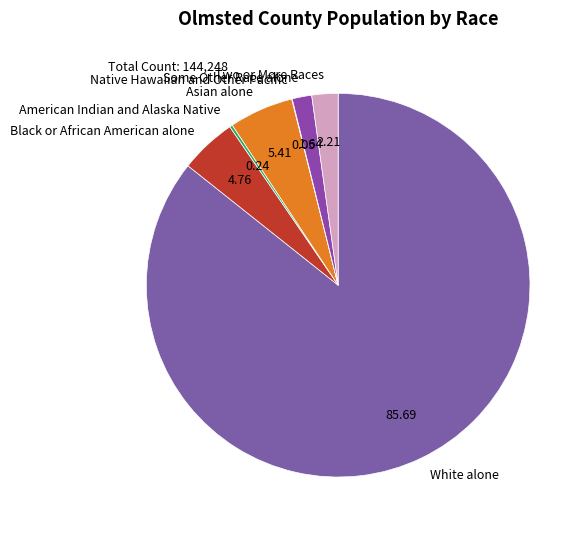

Is Asian alone the majority of the pie?

No